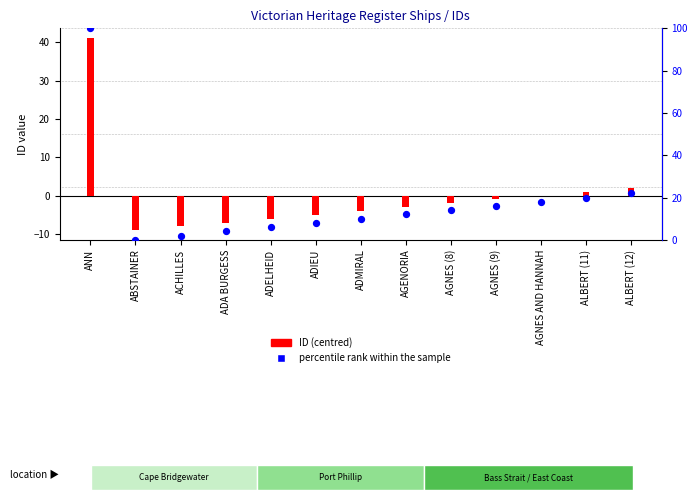

Is the value of ID (centred) at ALBERT (12) greater than the value of percentile rank within the sample at AGNES AND HANNAH?

No